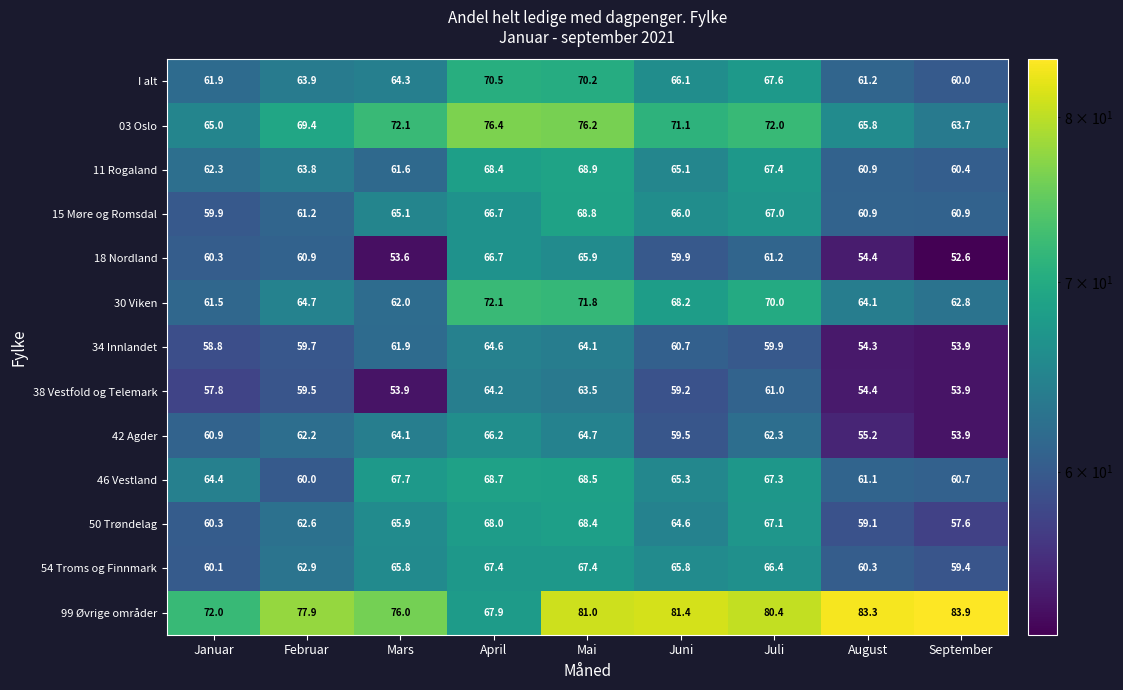

What is the difference between the 15 Møre og Romsdal values at August and Mars?

4.2